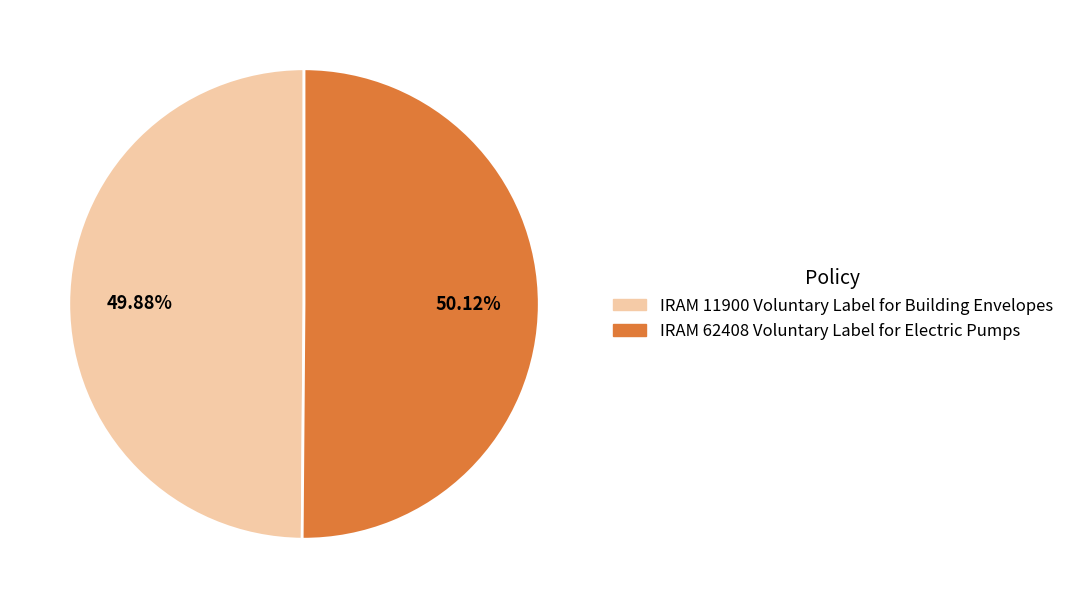

Is there any slice that represents more than half of the pie?

Yes